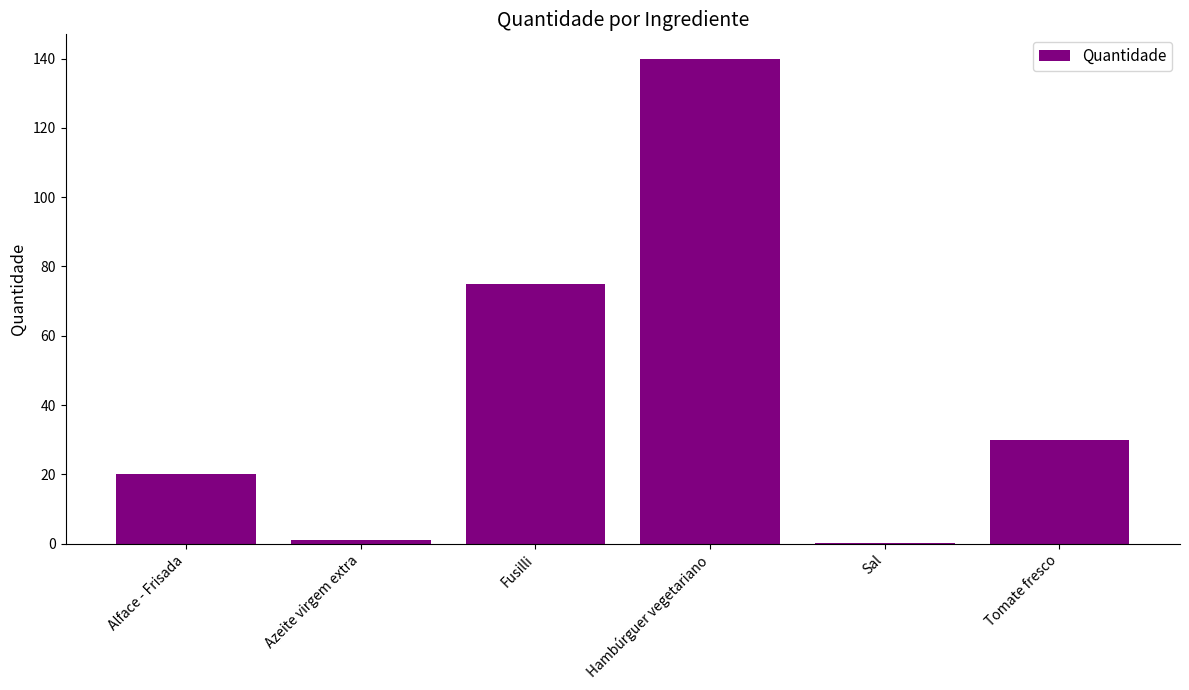

How many series are shown in this chart?

1